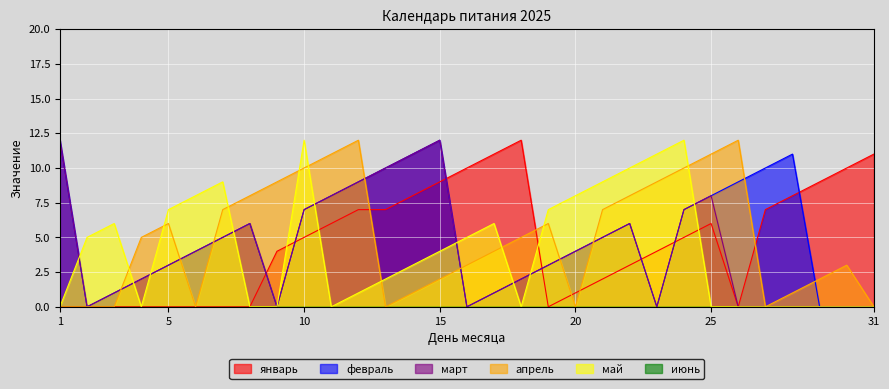

The value of апрель at 29 is 2. True or false?

True